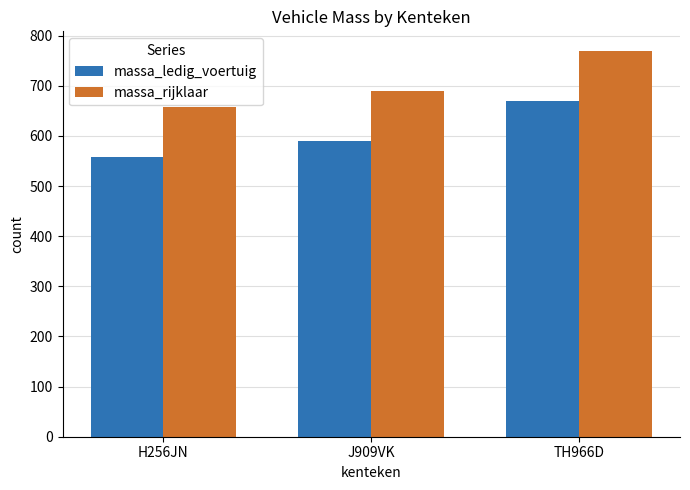

Does the chart contain stacked bars?

No